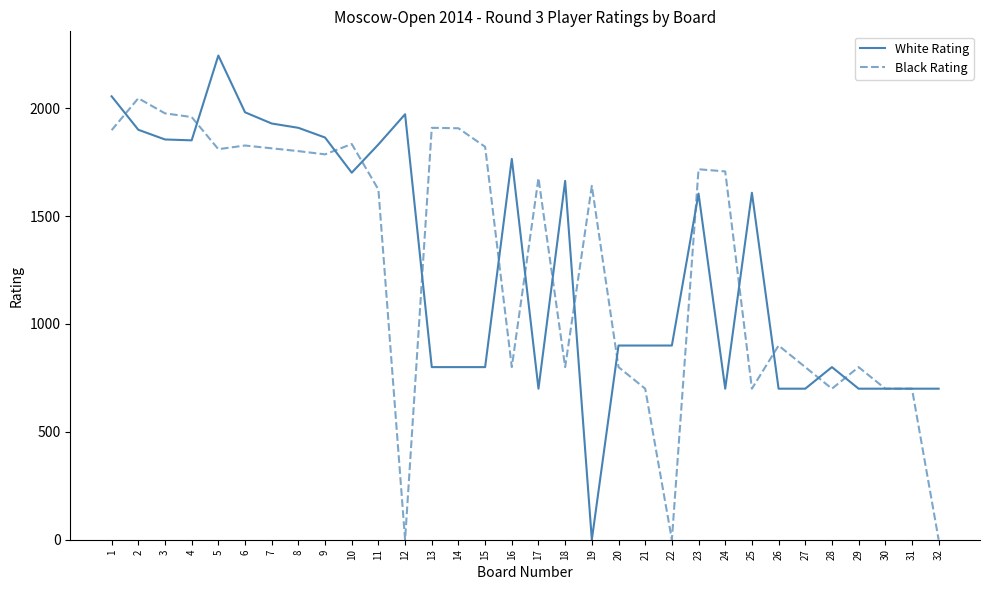

How many lines are shown in the chart?

2